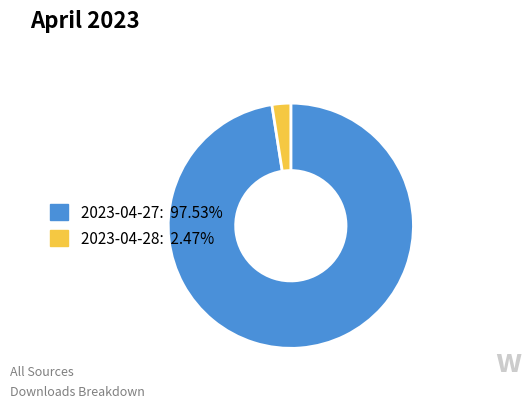

Combined, do 2023-04-28: 2.47% and 2023-04-27: 97.53% account for over 50%?

Yes